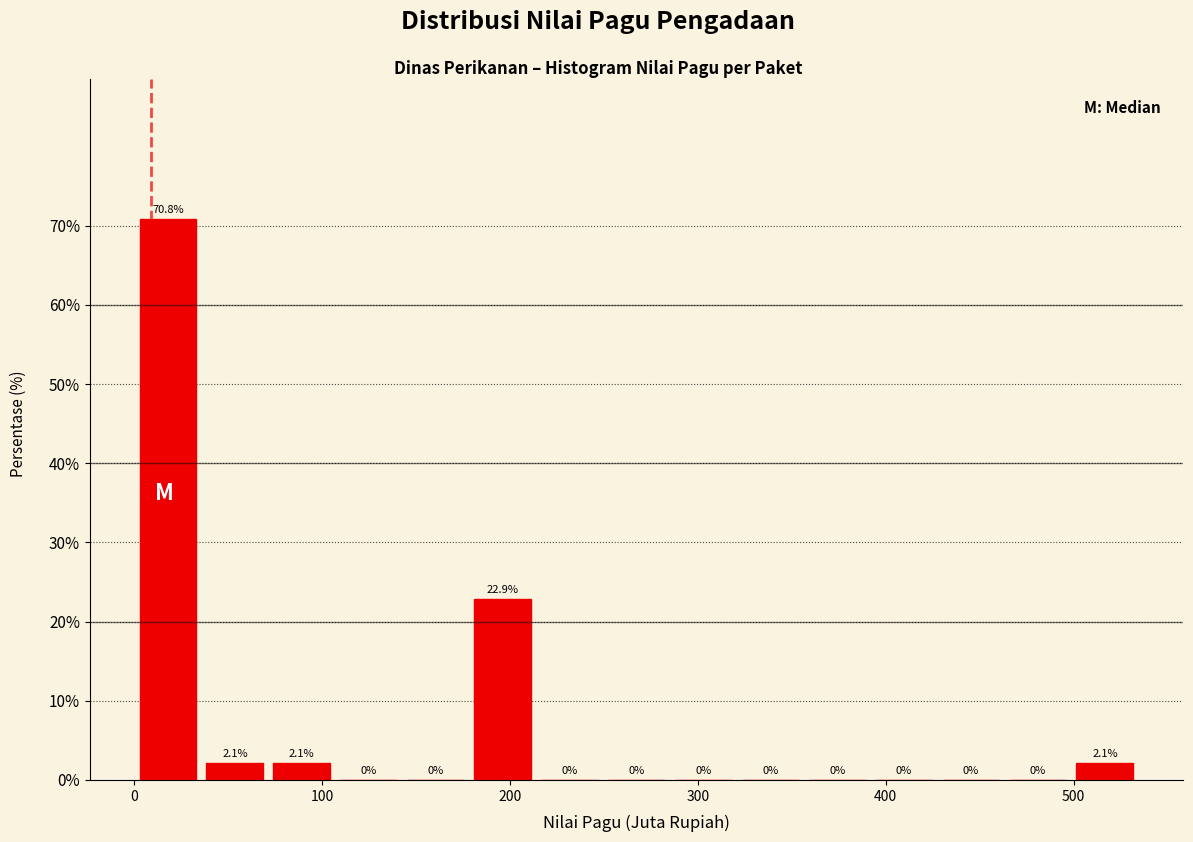

Read against the x-axis, roughly where is the centre of the tallest bar?

20